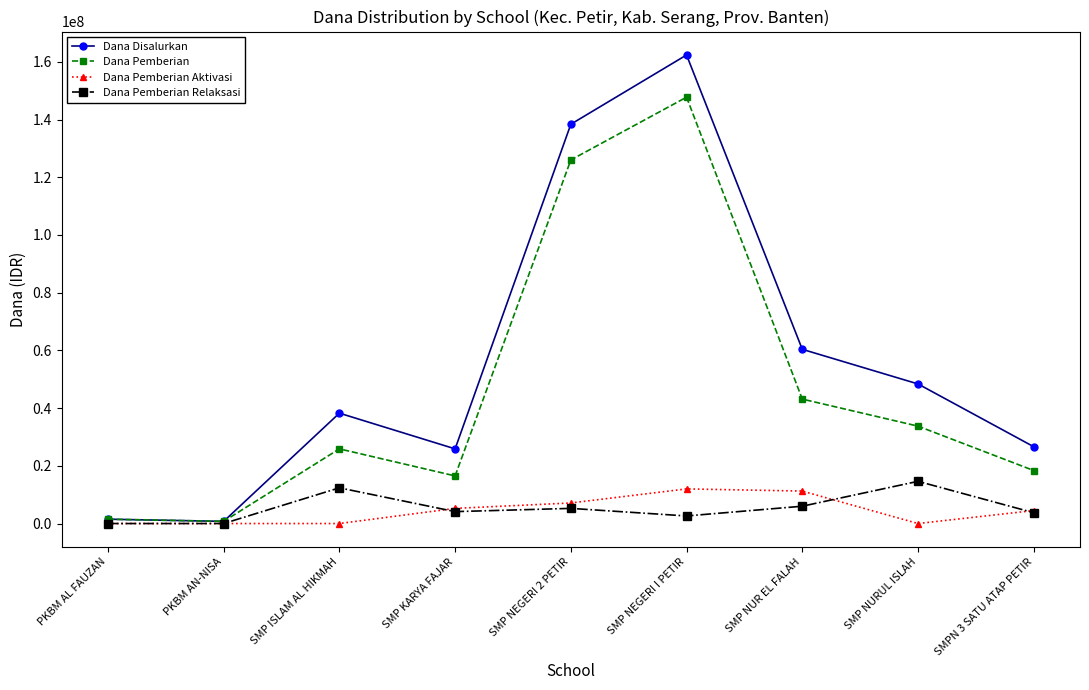

How many data points in Dana Pemberian Aktivasi are less than 4500000?

4